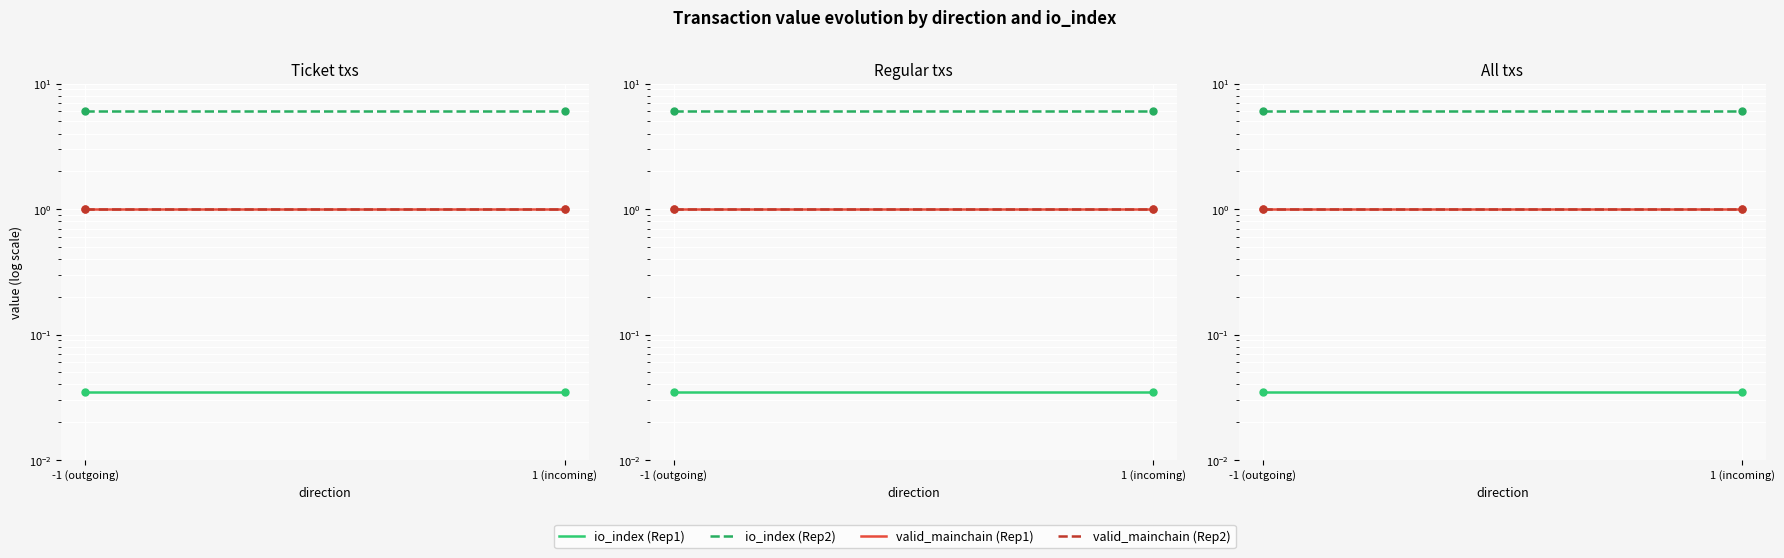

At which label is io_index (Rep1) closest to 0?

-1 (outgoing)